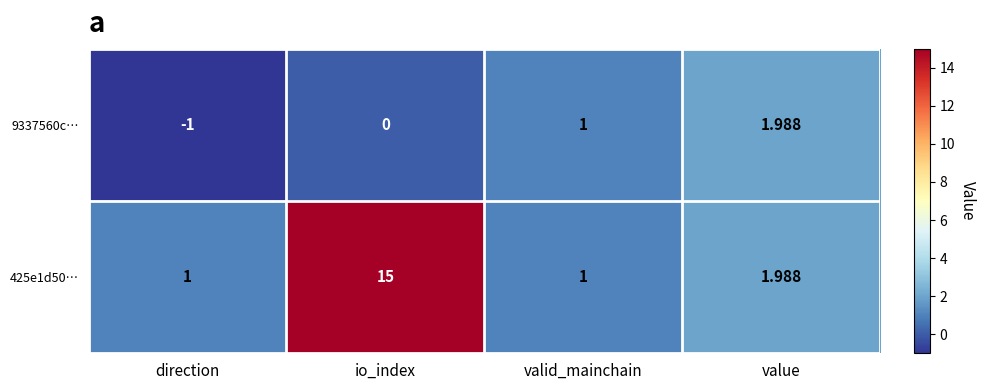

Is the value of 425e1d50… at valid_mainchain greater than the value of 9337560c… at io_index?

Yes